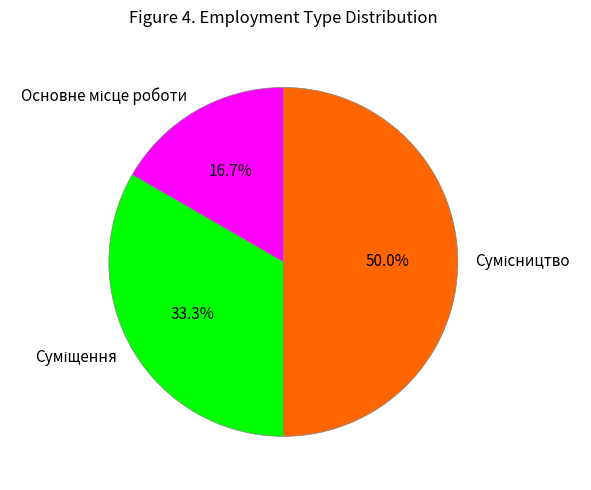

How many segments does this pie chart have?

3